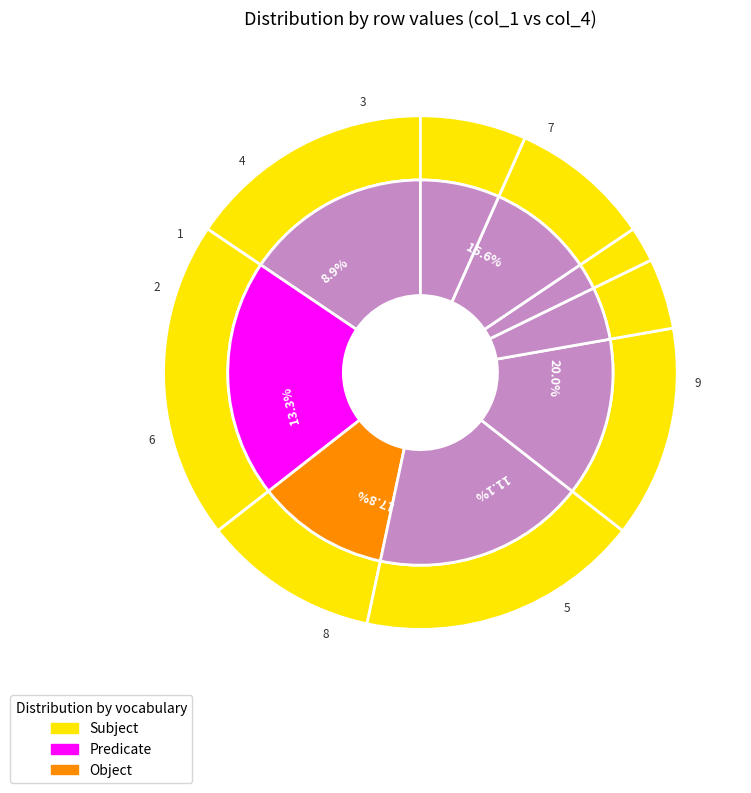

The 8 slice represents 18% of the pie. True or false?

True